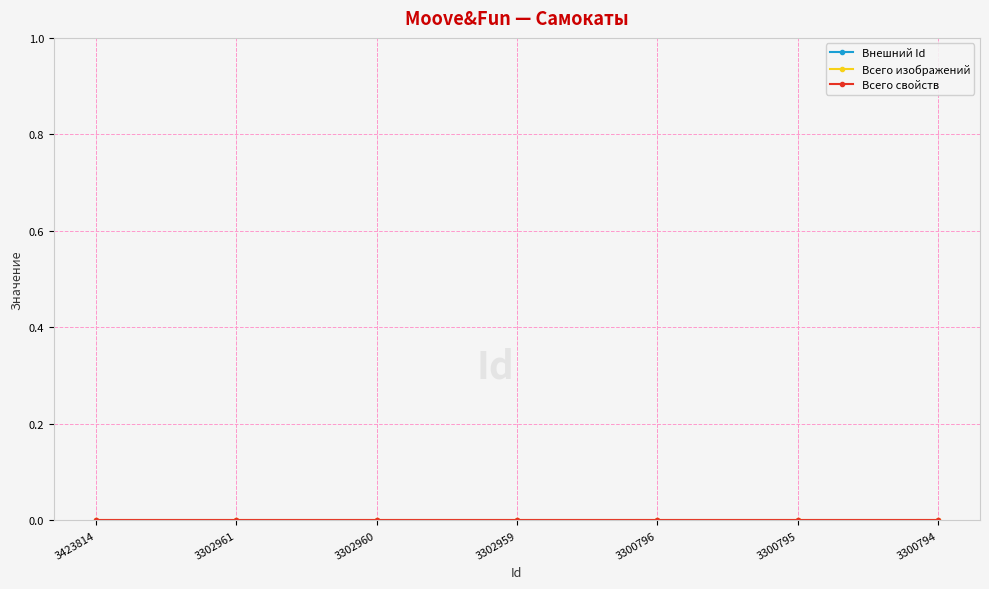

How many categories are shown in the chart?

7